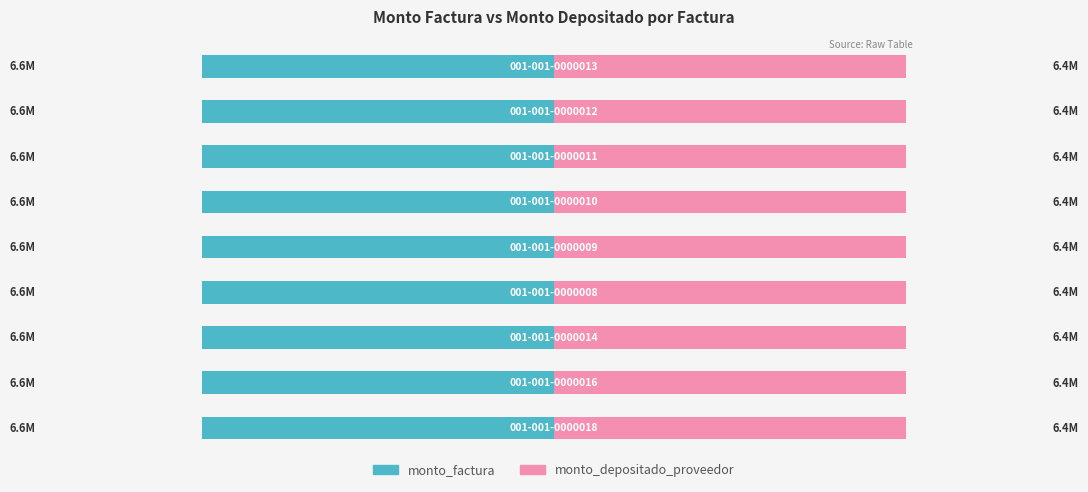

Is the value of monto_depositado_proveedor at 001-001-0000012 greater than the value of monto_factura at 001-001-0000010?

No